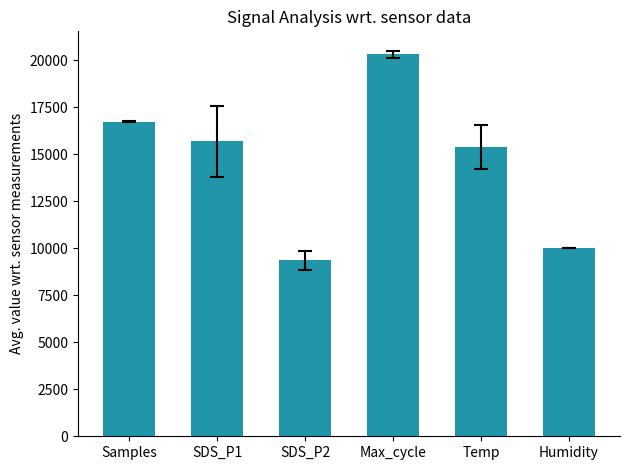

The chart shows a value of 25237.5 at SDS_P1. True or false?

False